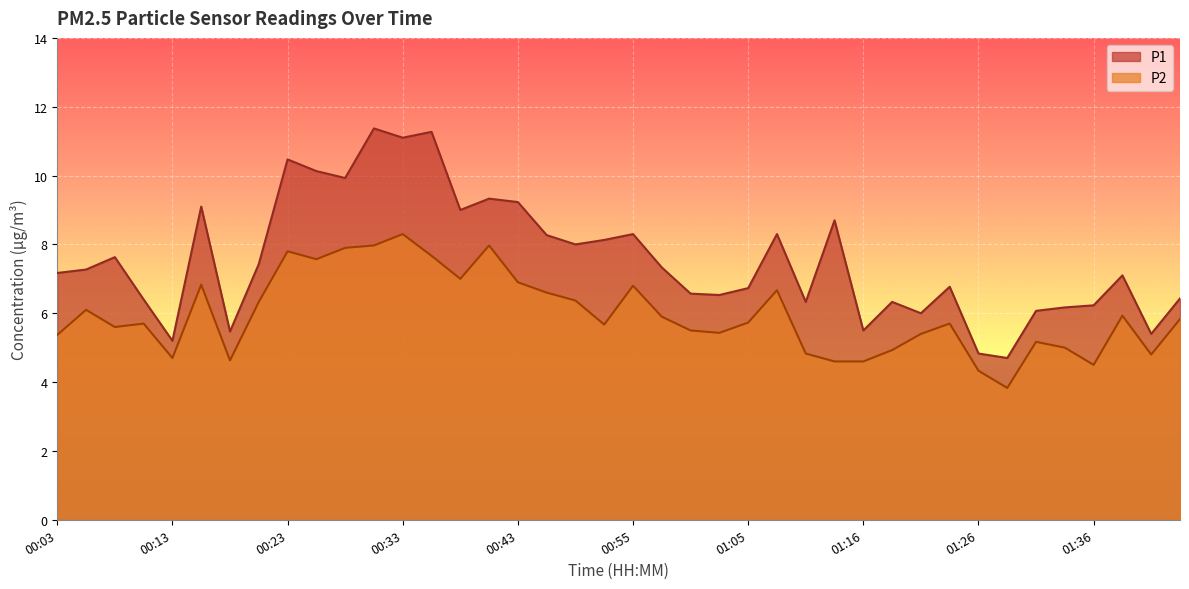

Where is the first local maximum for P1?

00:08